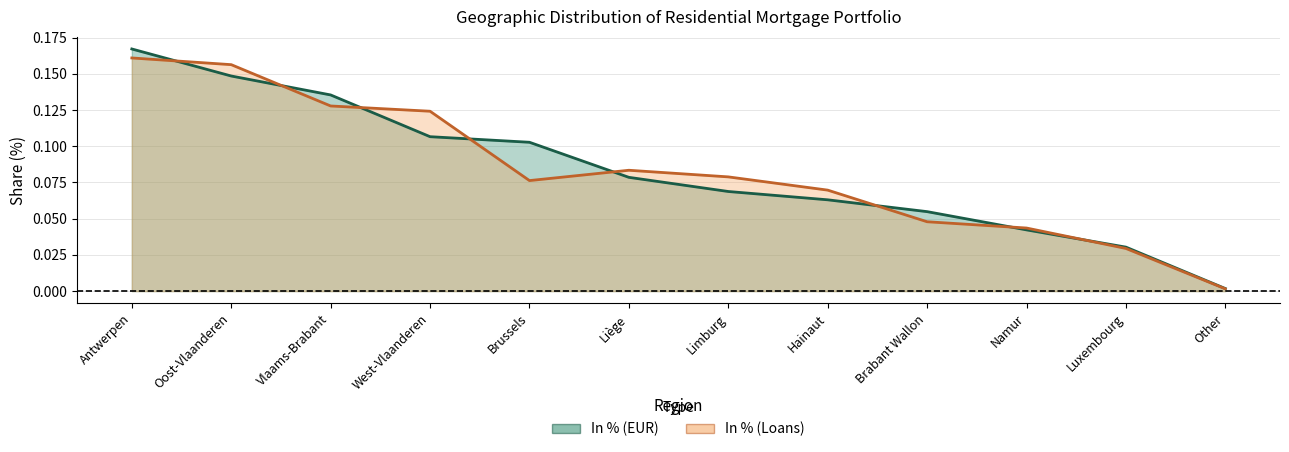

Is it true that In % (Loans) equals 0.2 at Oost-Vlaanderen?

True